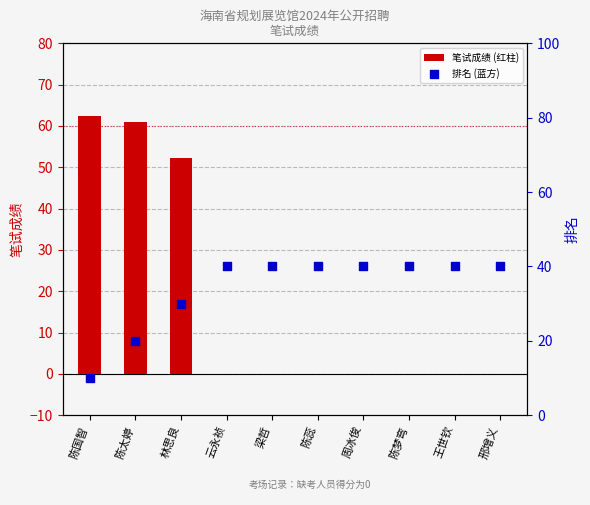

Is the value of 排名 at 梁哲 greater than the value of 笔试成绩 at 陈梦弯?

Yes